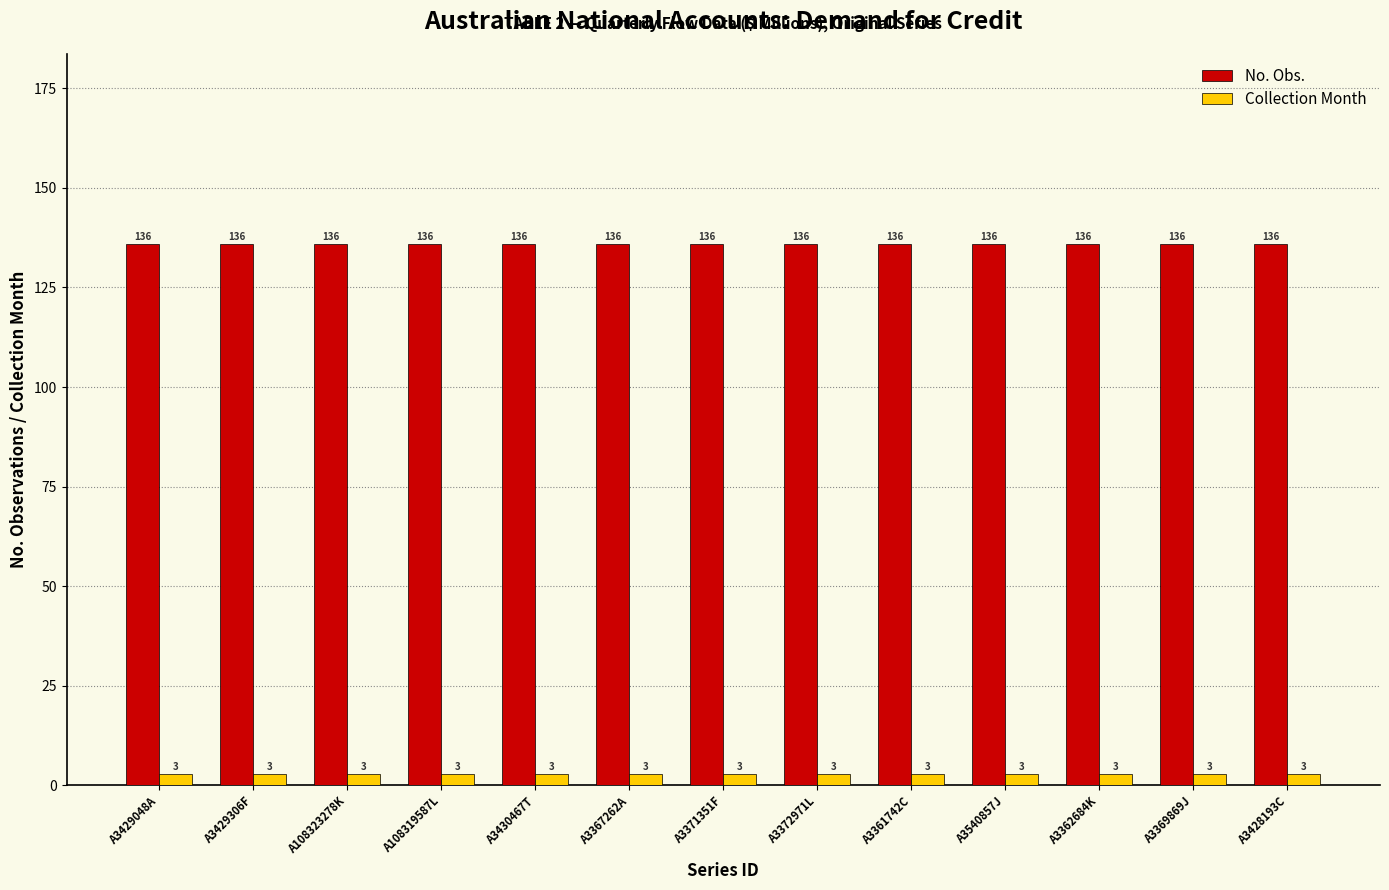

How many bars are there in each group?

2